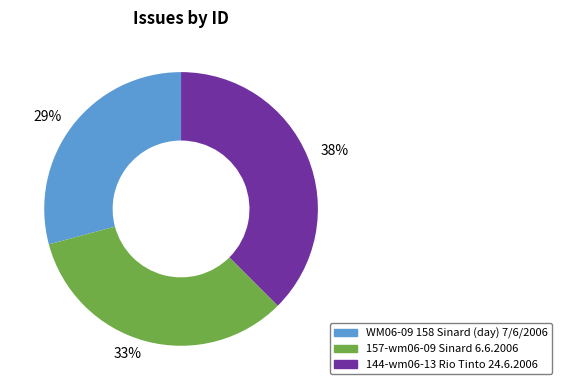

Does WM06-09 158 Sinard (day) 7/6/2006 represent more than half of the total?

No